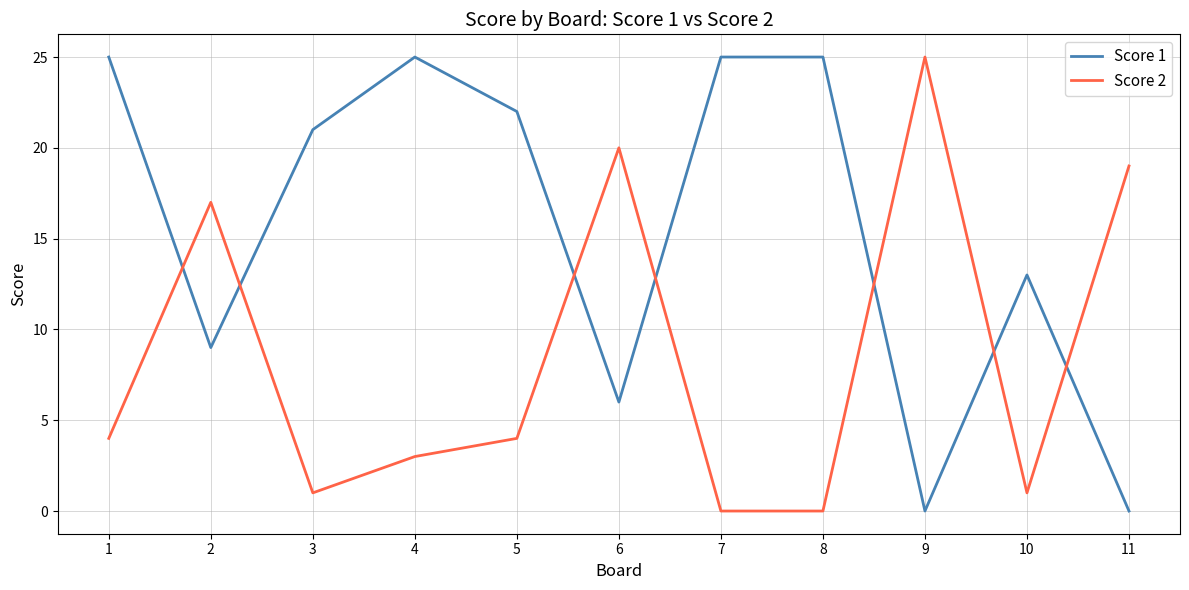

What is the spread (max minus min) of values at 7?

25